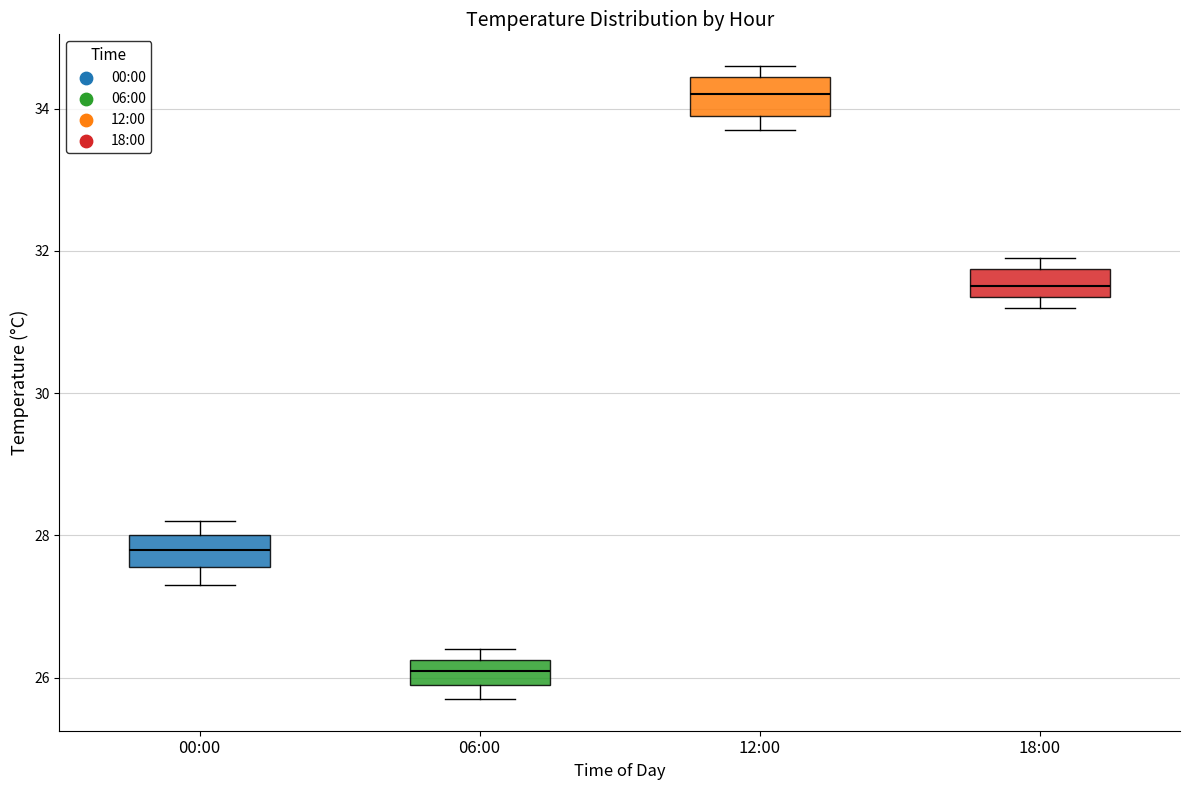

Which box has the lowest median line?

06:00